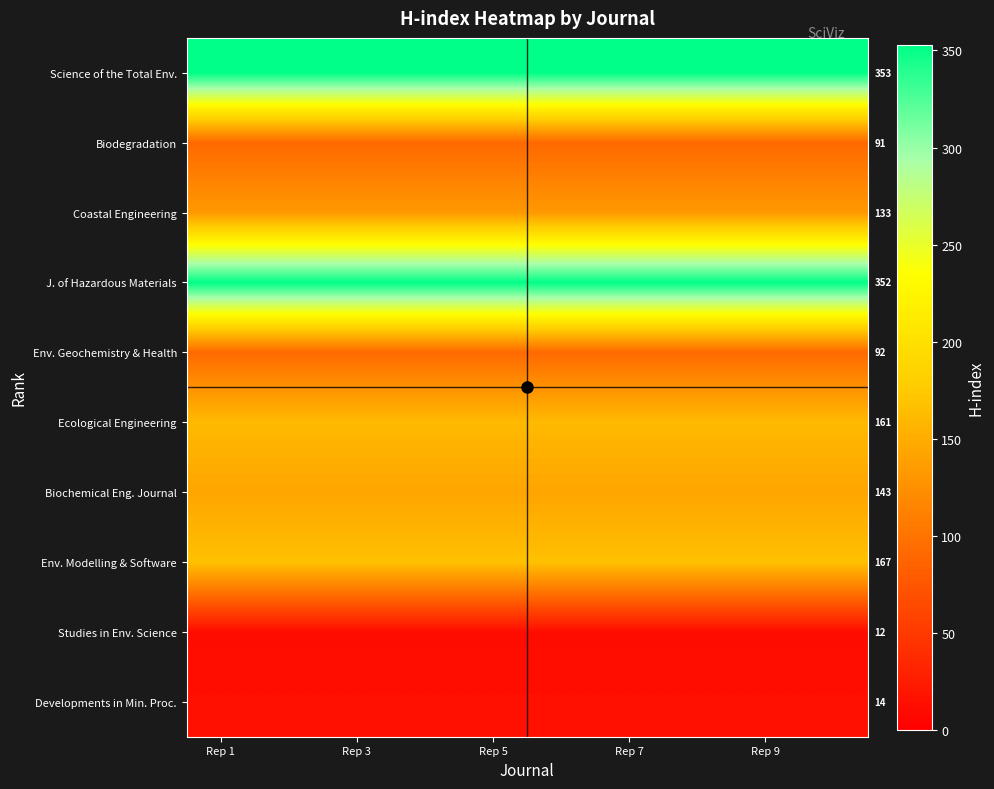

How many data points does each series have?

10